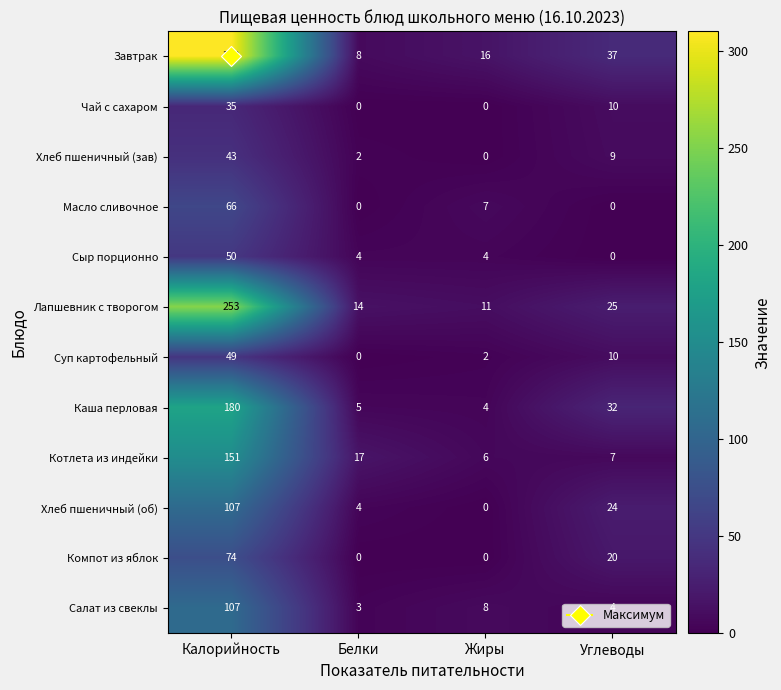

Rank the categories by Котлета из индейки value from highest to lowest.

Калорийность, Белки, Углеводы, Жиры